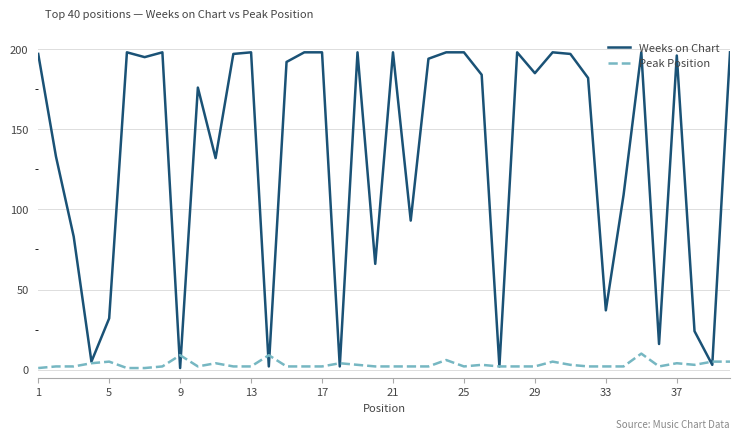

Which series has the largest total across all categories?

Weeks on Chart